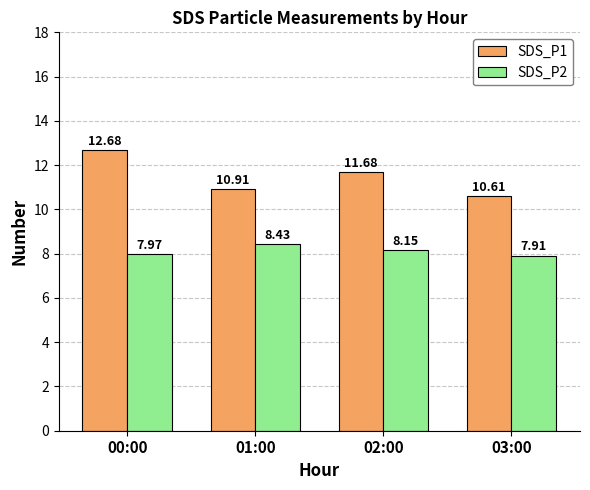

Which category has the lowest value in the SDS_P2 series?

03:00